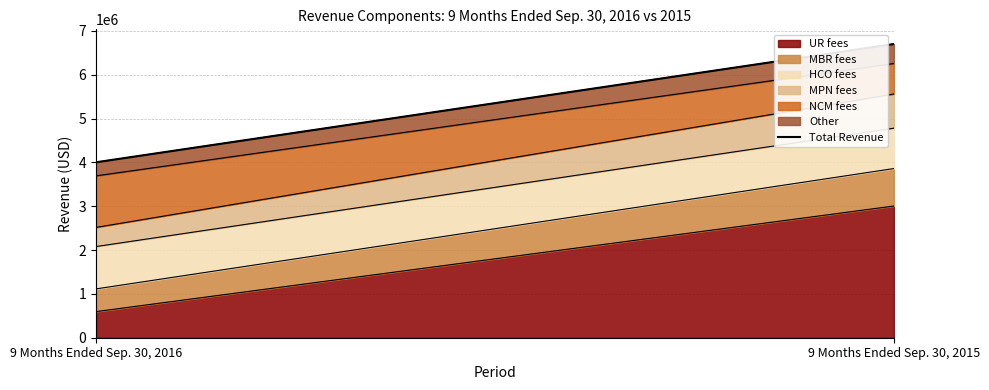

The value at 9 Months Ended Sep. 30, 2016 is 4002466. True or false?

True